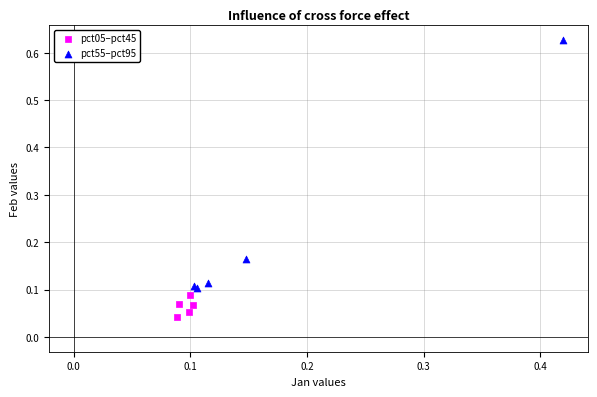

Which series reaches the maximum Y coordinate?

pct55–pct95